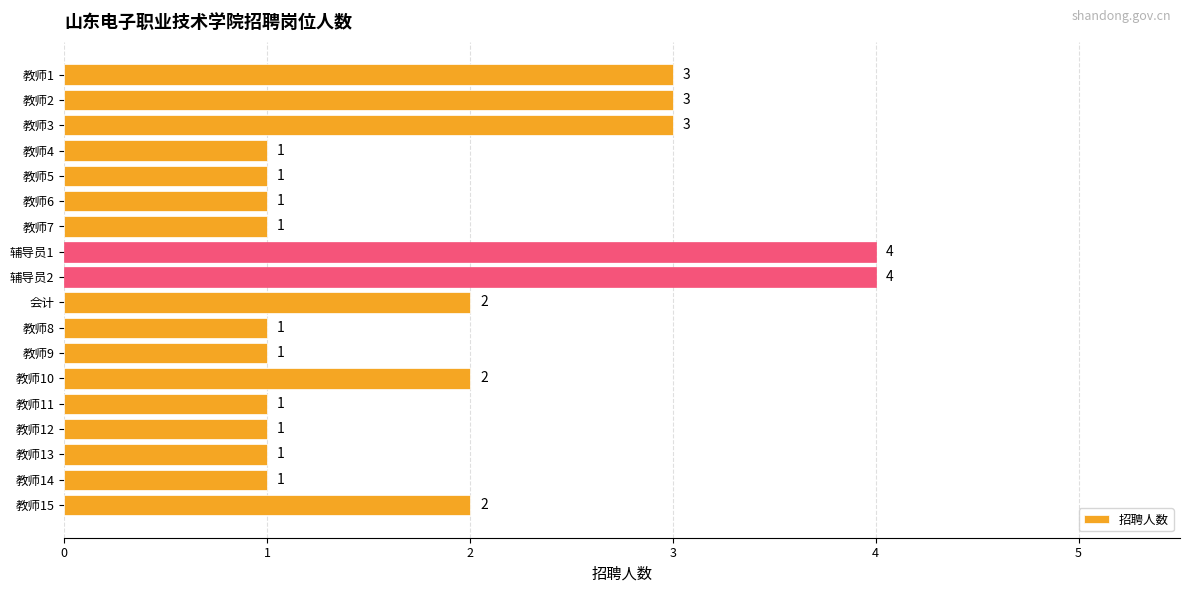

The value at 教师3 is 3. True or false?

True